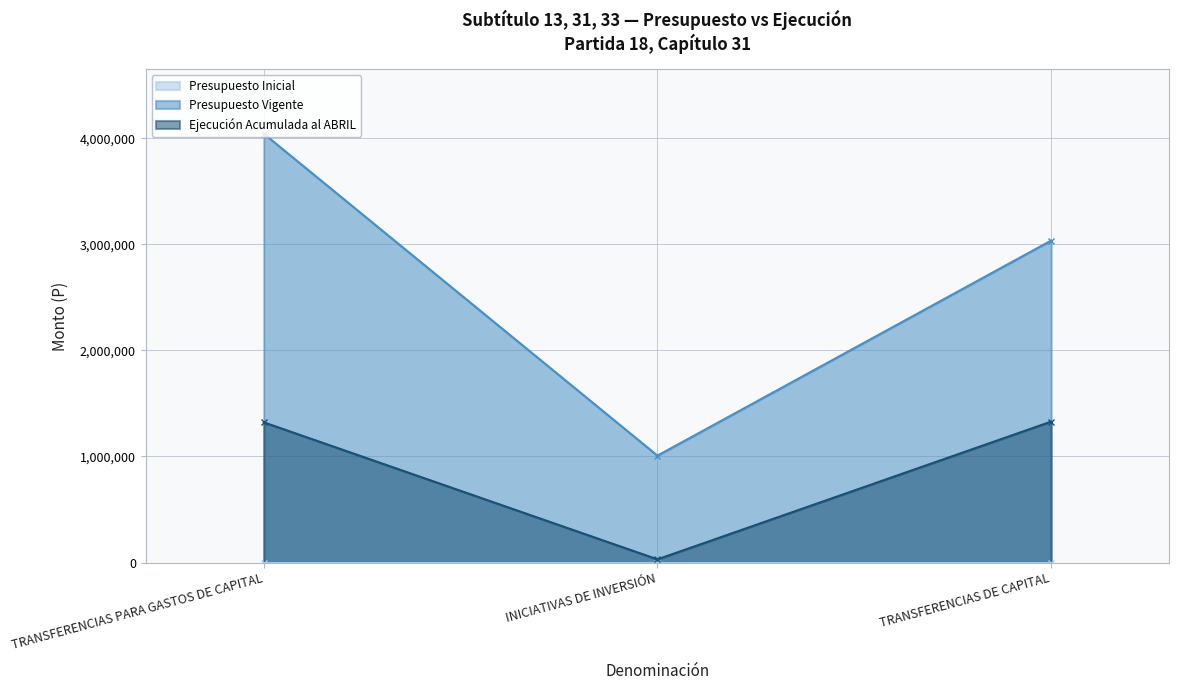

What is the sum of all Ejecución Acumulada al ABRIL values?

2679866